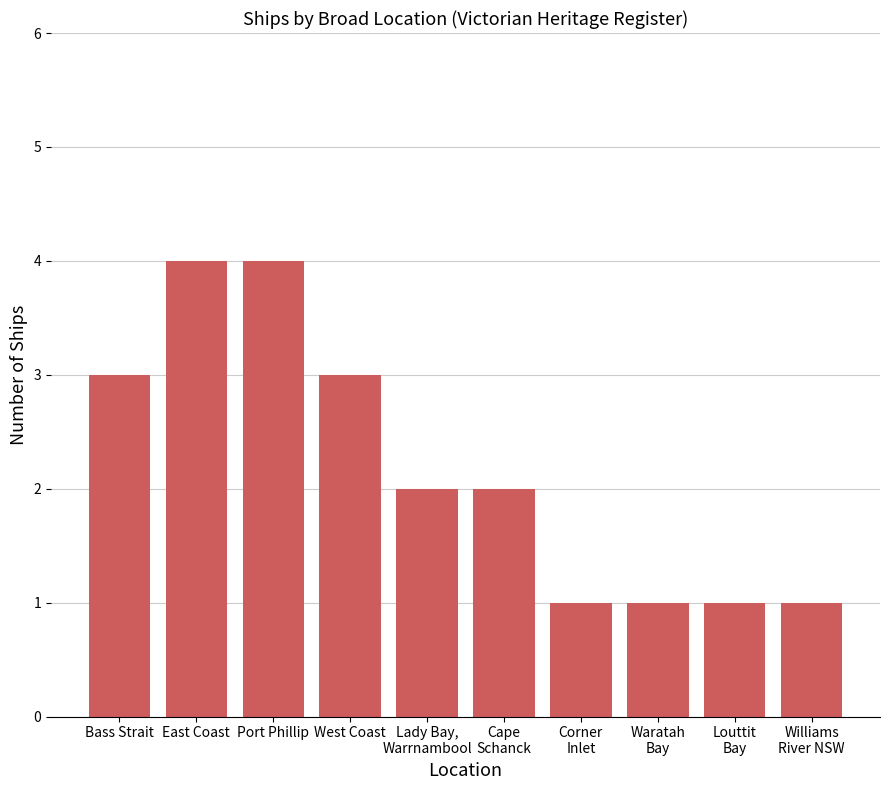

What is the change in value from Port Phillip to Williams
River NSW?

-3